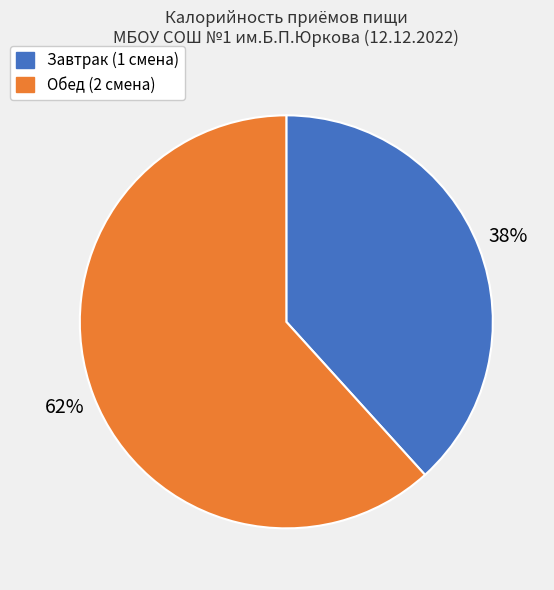

Is it true that Завтрак (1 смена) is 38% of the pie?

True